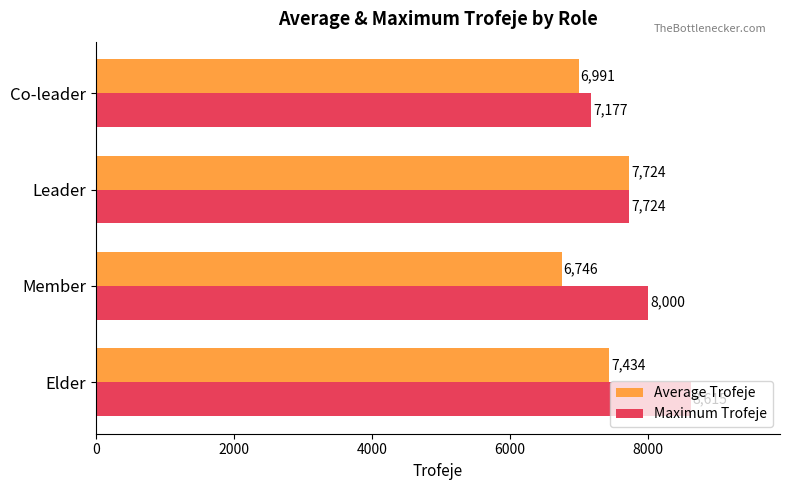

What is the difference between the second highest and second lowest values in the Maximum Trofeje series?

276.0